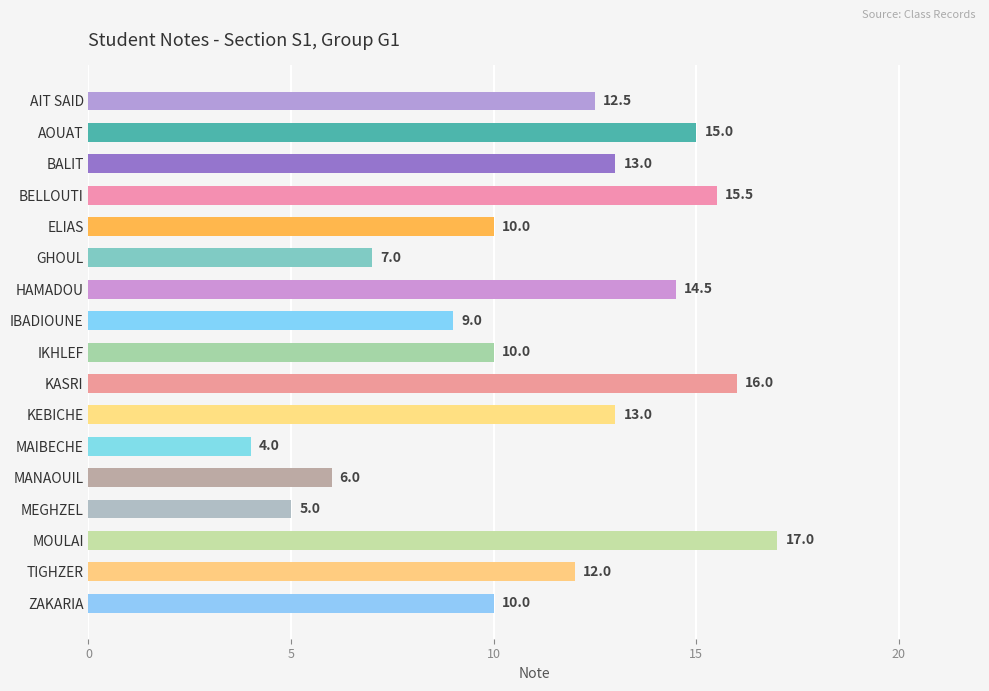

What is the change in value from KEBICHE to MANAOUIL?

-7.0